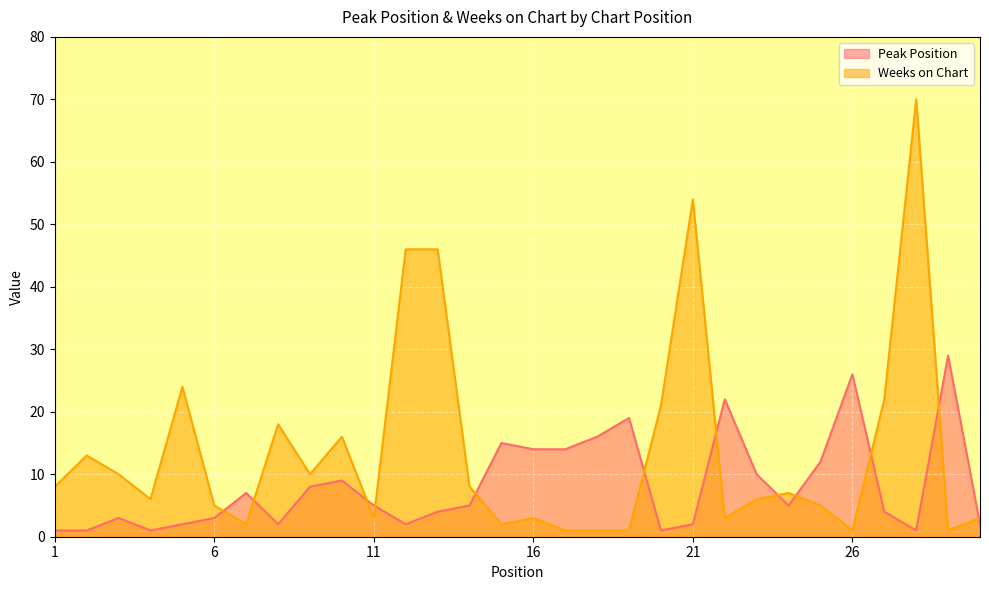

What is the approximate value of Weeks on Chart at 22?

3